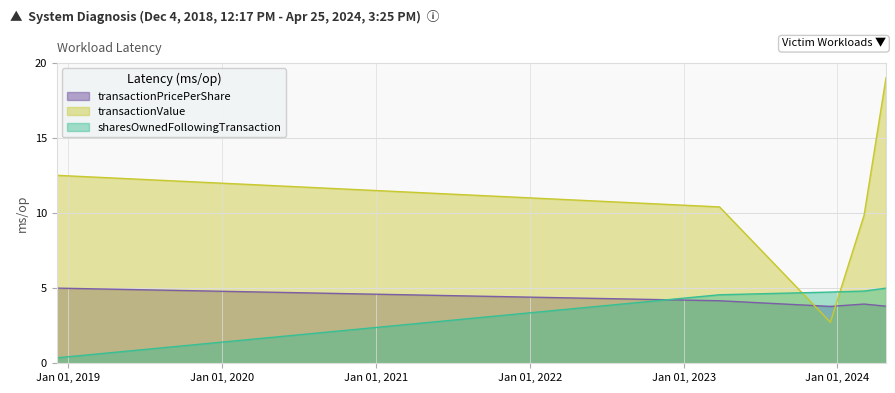

Between 2023-03-27 07:58:44 and 2023-12-15 12:32:03, which series saw the biggest shift?

transactionValue